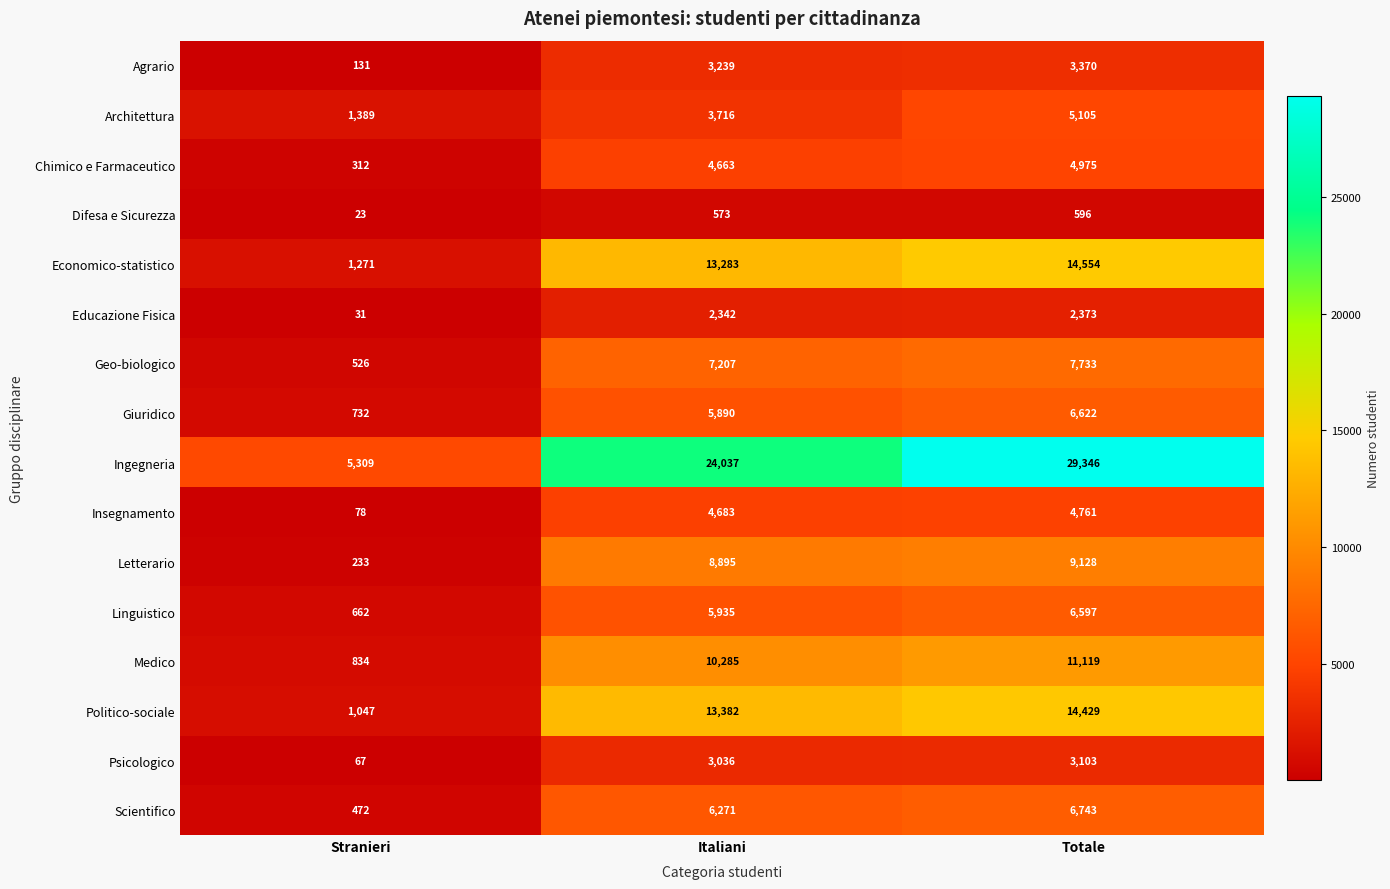

What is the sum of all Ingegneria values?

58692